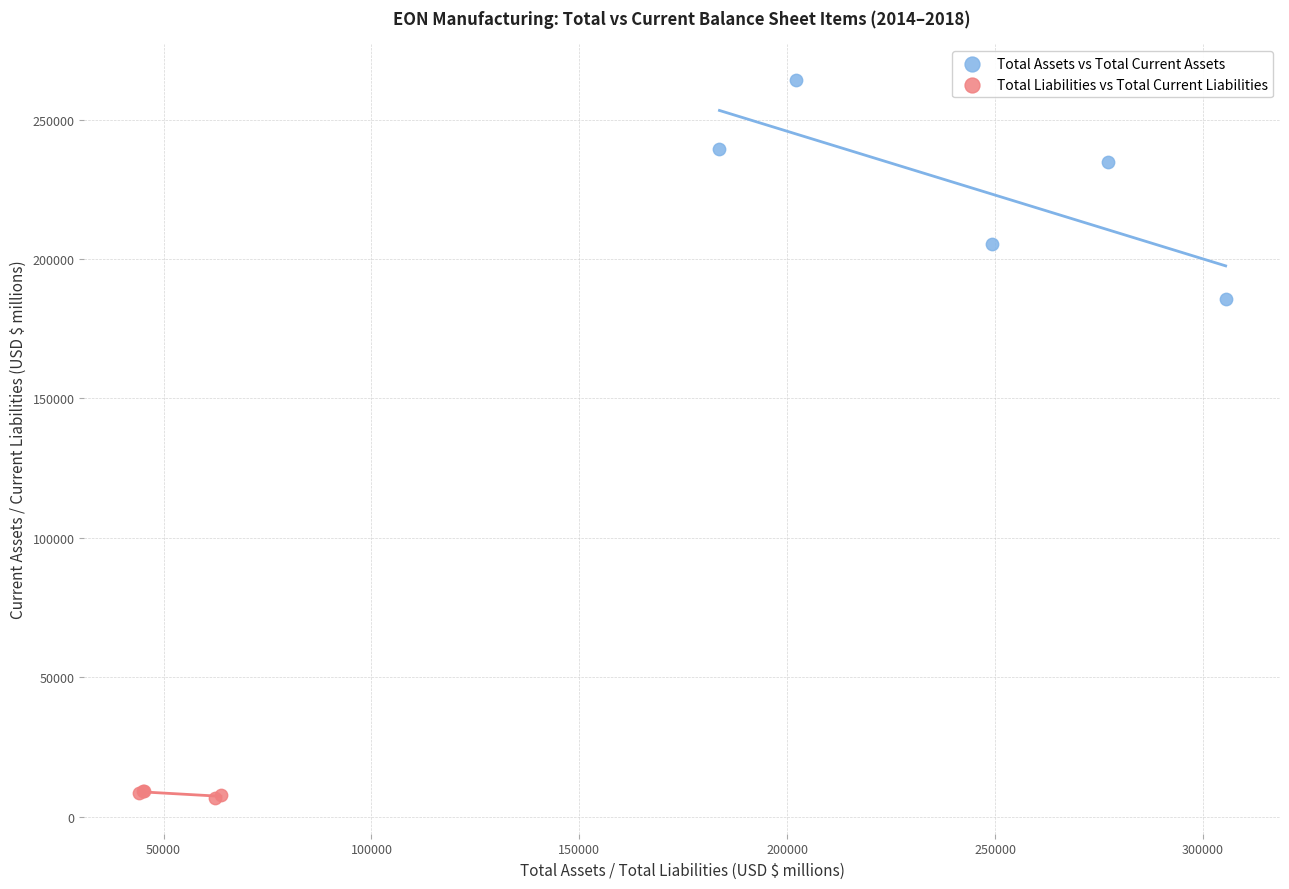

Which series contains the lowest Y value?

Total Liabilities vs Total Current Liabilities